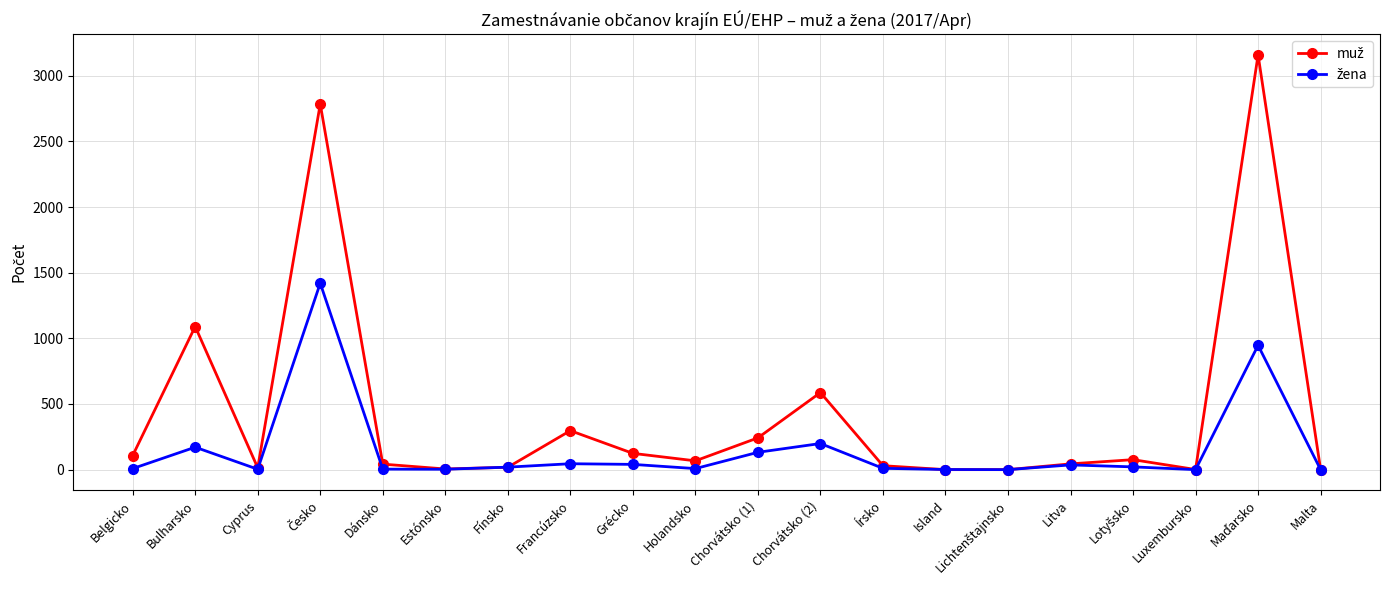

What is the greatest value displayed?

3159